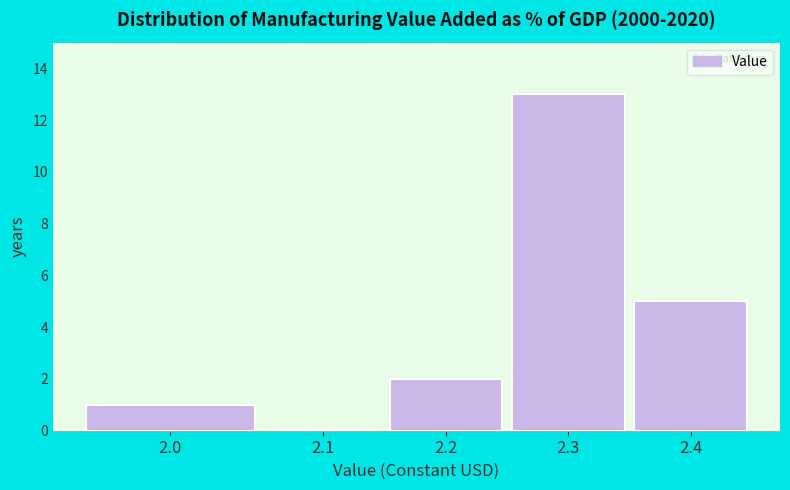

Reading left to right, what are all the values shown in this chart?

2.0=1	2.1=0	2.2=2	2.3=13	2.4=5